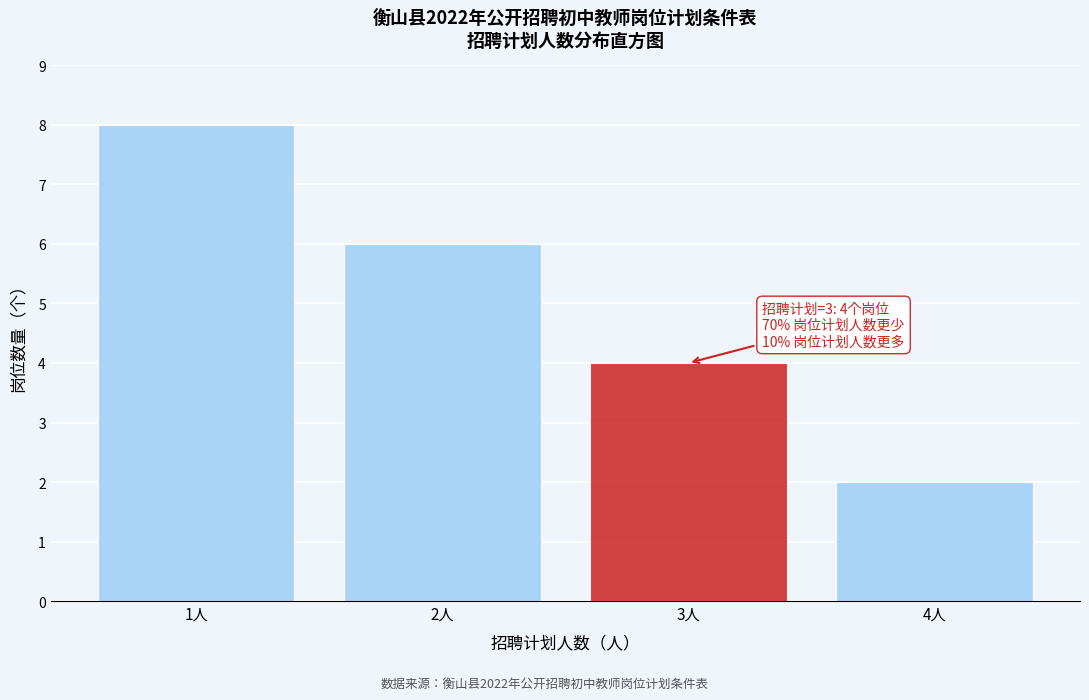

Reading left to right, transcribe all the data shown in this chart.

8	6	4	2